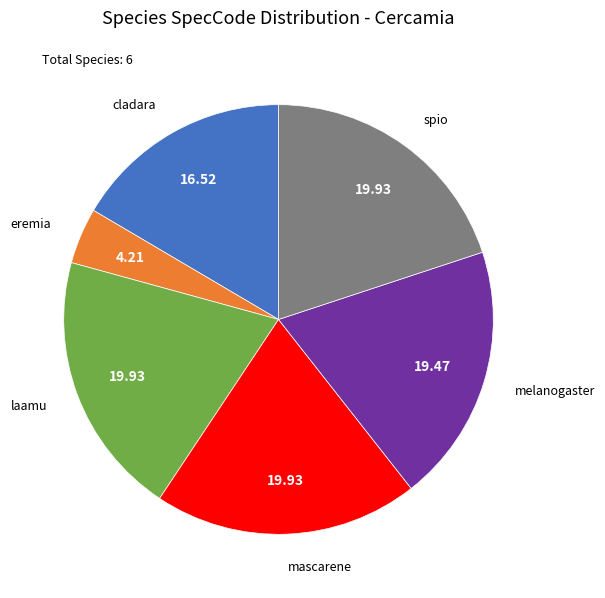

Is there a majority slice in this chart?

No